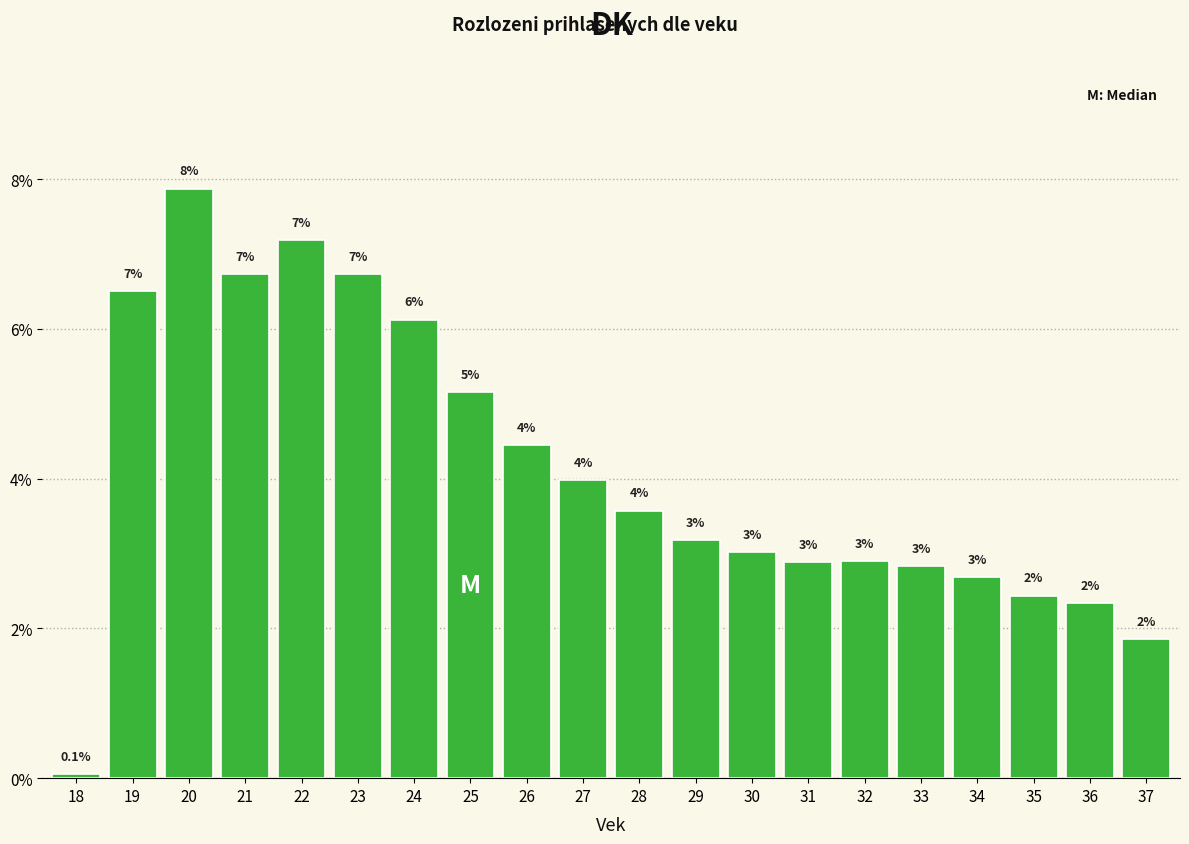

Which category has the lowest value across all series?

18